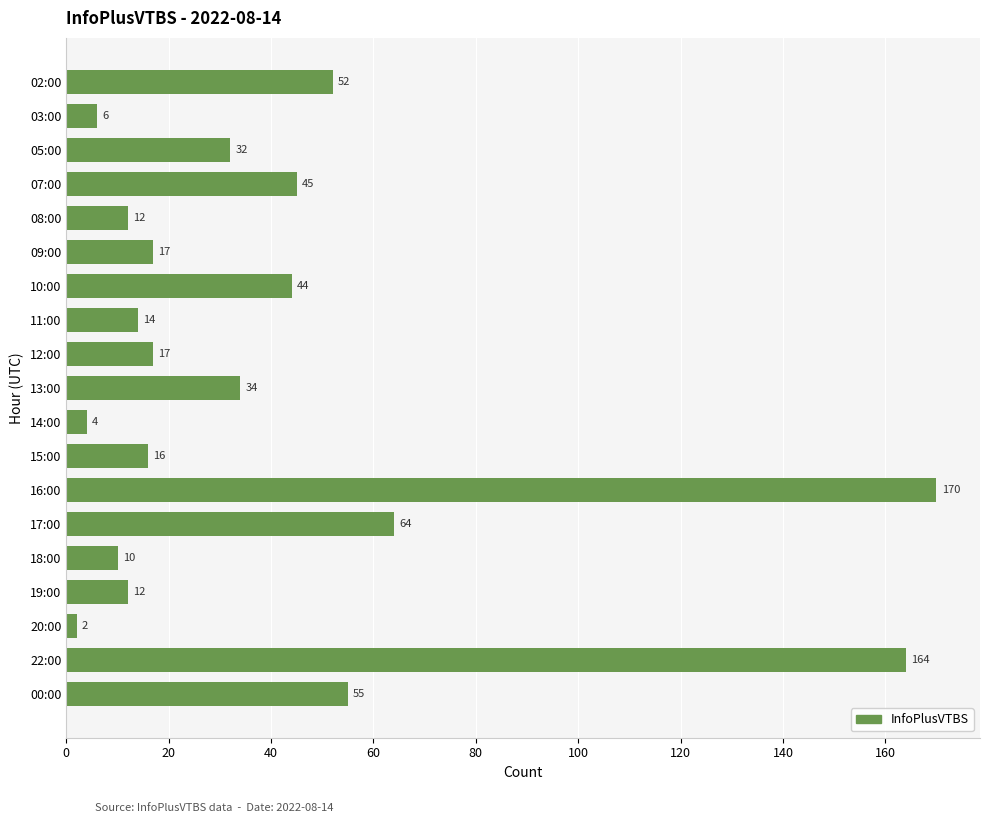

The chart shows a value of 4 at 11:00. True or false?

False